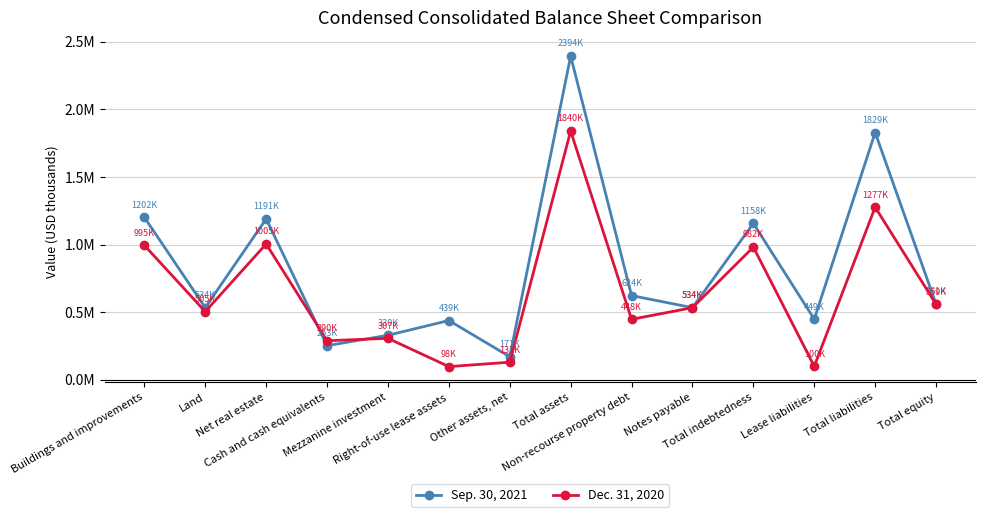

What is the value of the Sep. 30, 2021 point at the 12th from the left?

448886